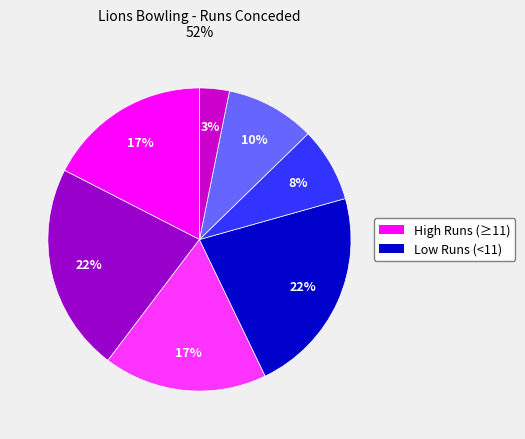

To the nearest percent, what is the difference between the largest and smallest slice percentages?

19%